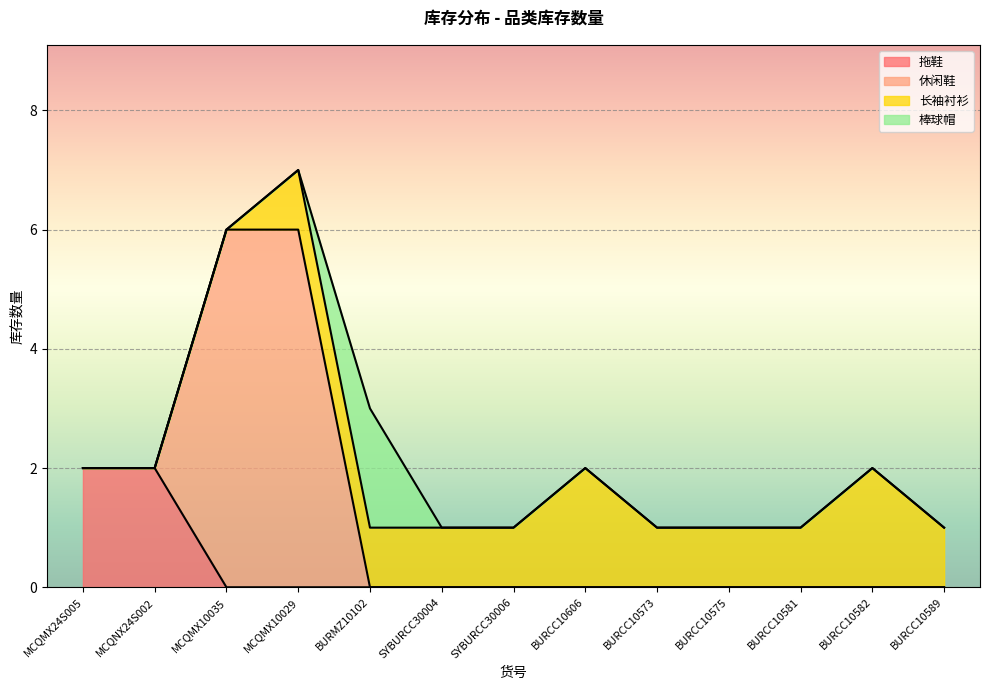

Does the chart display data point markers on the line(s)?

No